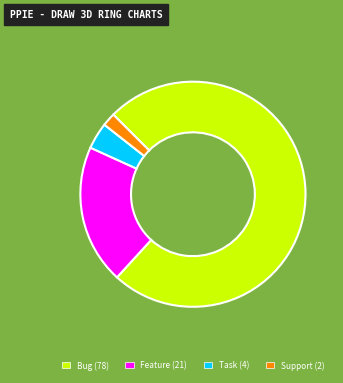

Is the sum of Feature and Bug greater than half?

Yes